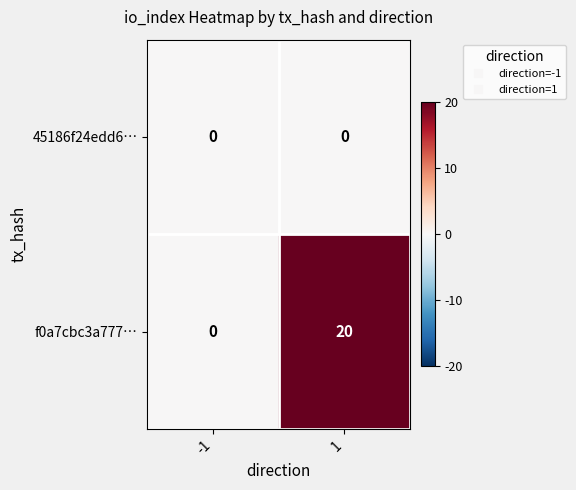

At how many categories does at least one series exceed 14?

1